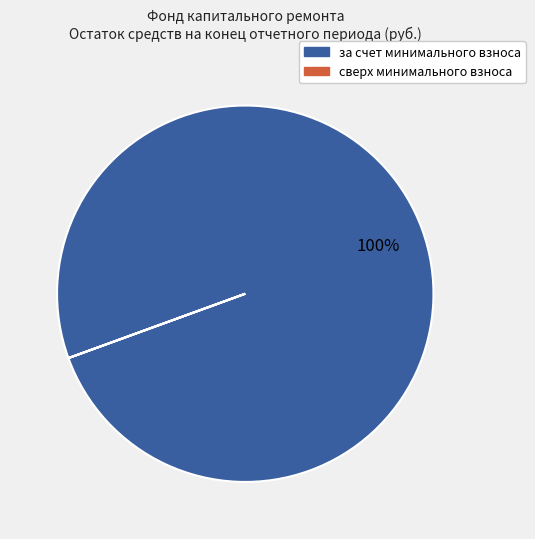

To the nearest percent, what is the difference between the largest and smallest slice percentages?

100%